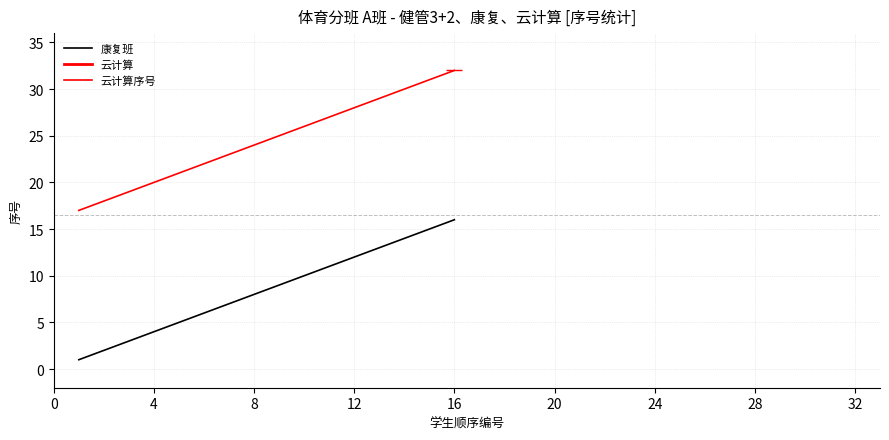

Is it true that 云计算序号 equals 28 at 12?

True